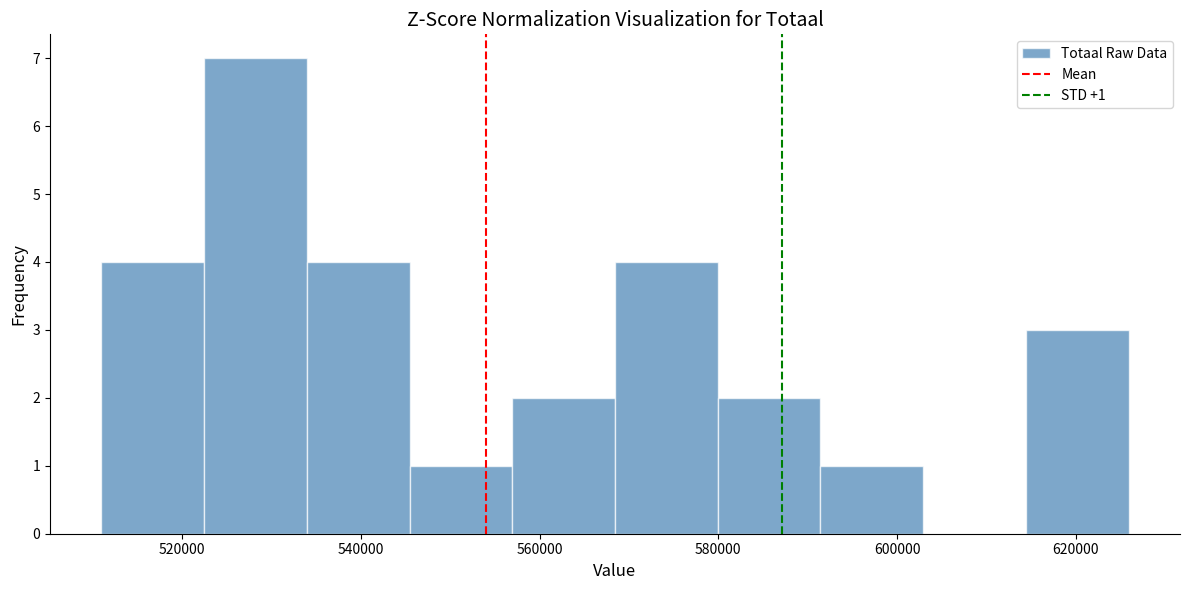

Which range on the x-axis has the tallest bar?

522000 to 534000